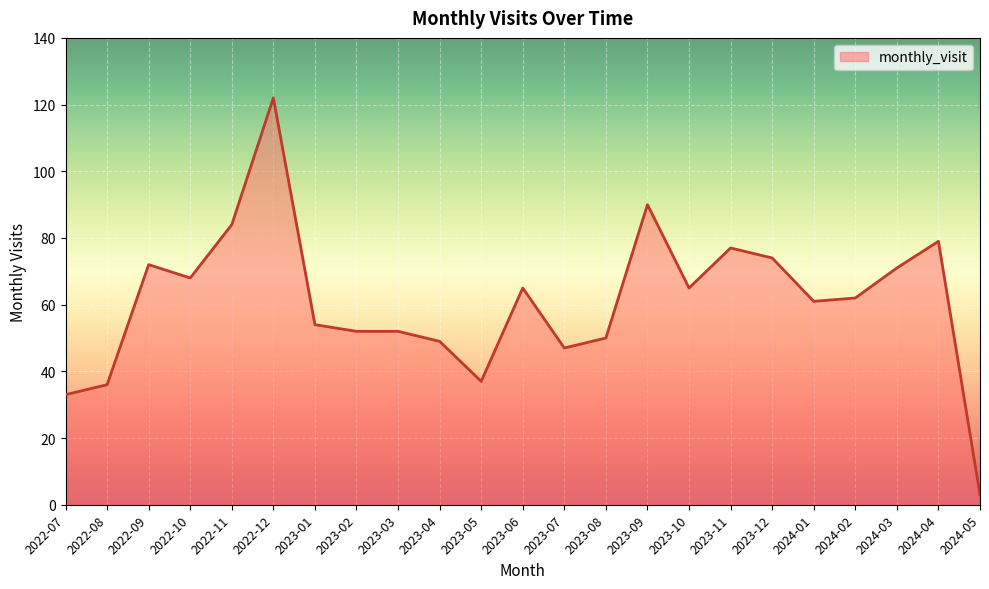

What position from the left is 2024-05?

23